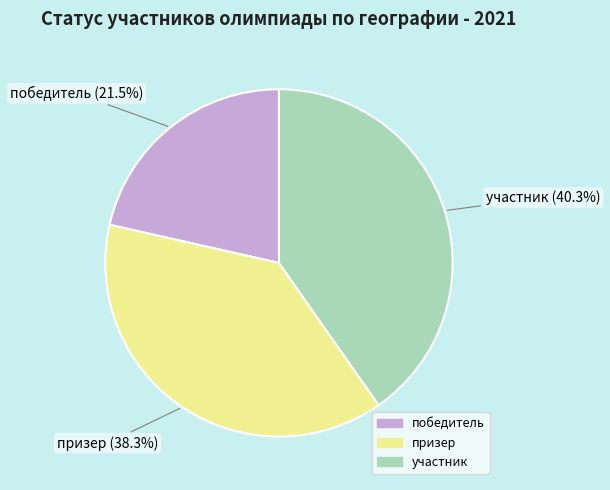

The призер slice represents 48% of the pie. True or false?

False